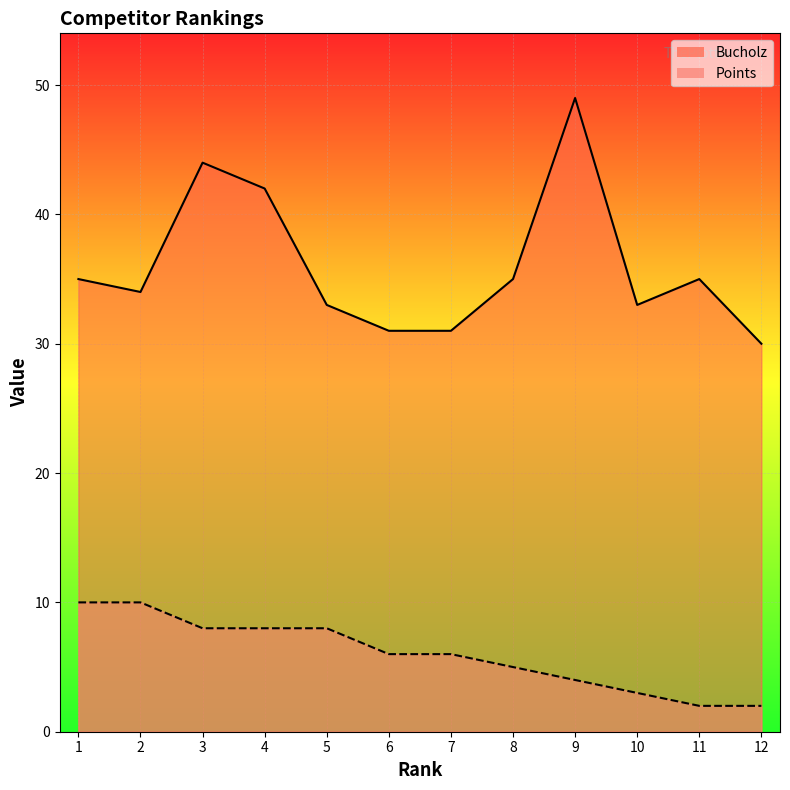

Is the value of Bucholz at 12 greater than the value of Points at 12?

Yes